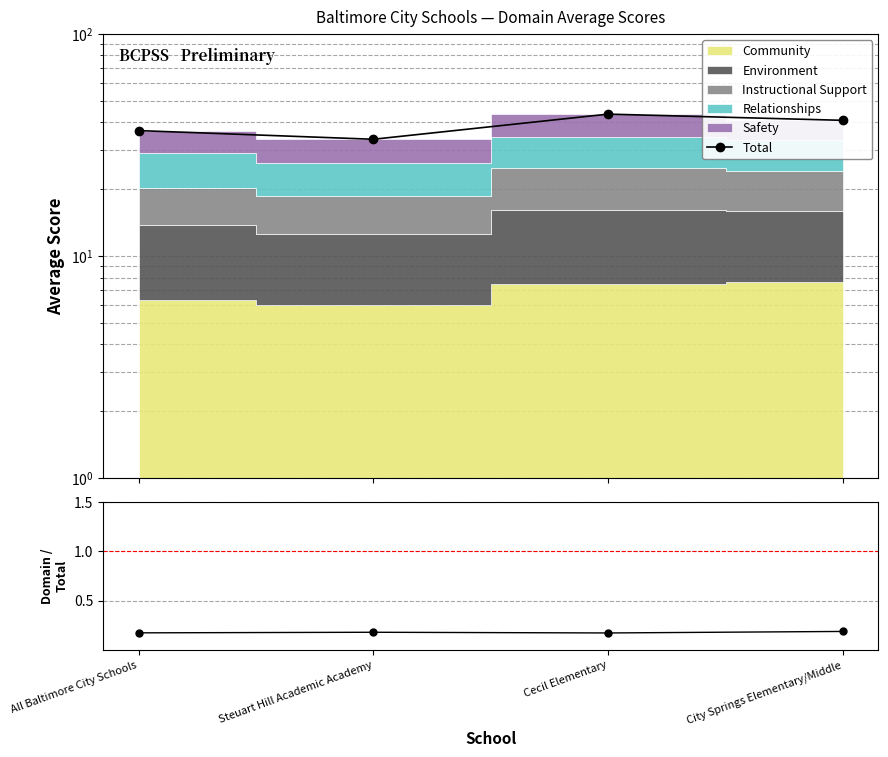

Between All Baltimore City Schools and Cecil Elementary, which is larger?

Cecil Elementary